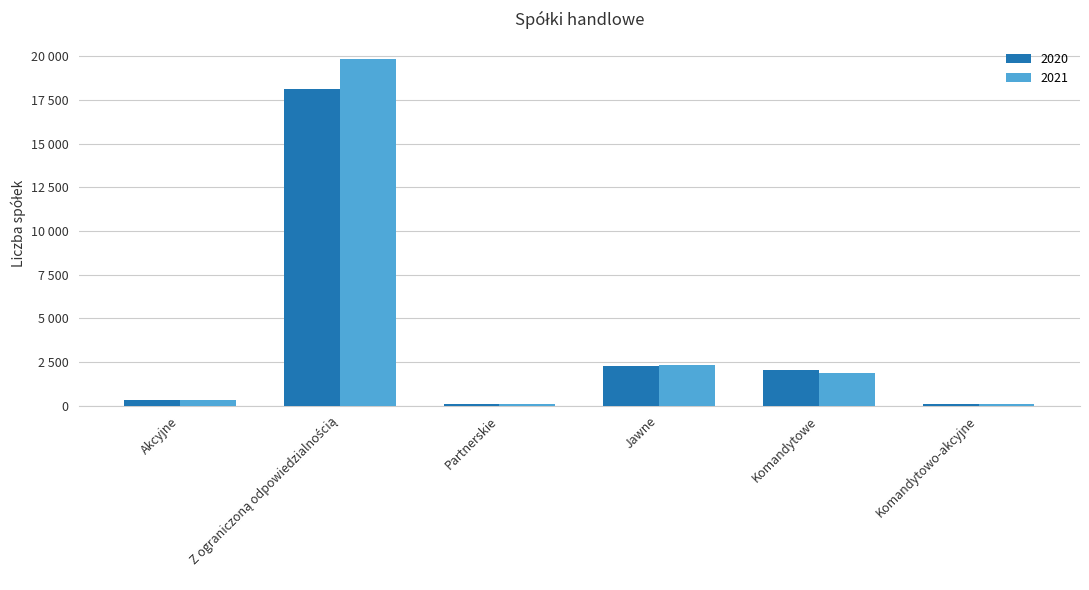

What are all the series names shown in the legend?

2020, 2021